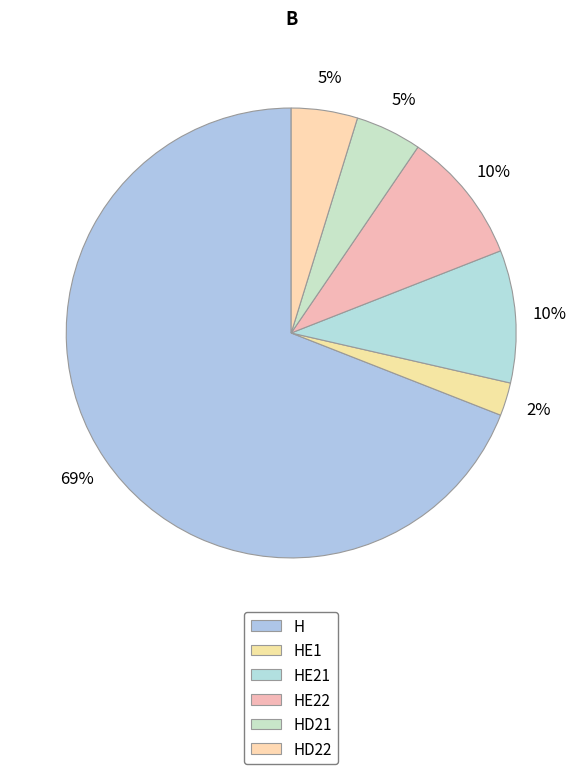

To the nearest percent, what is the combined percentage of HD21 and H?

74%